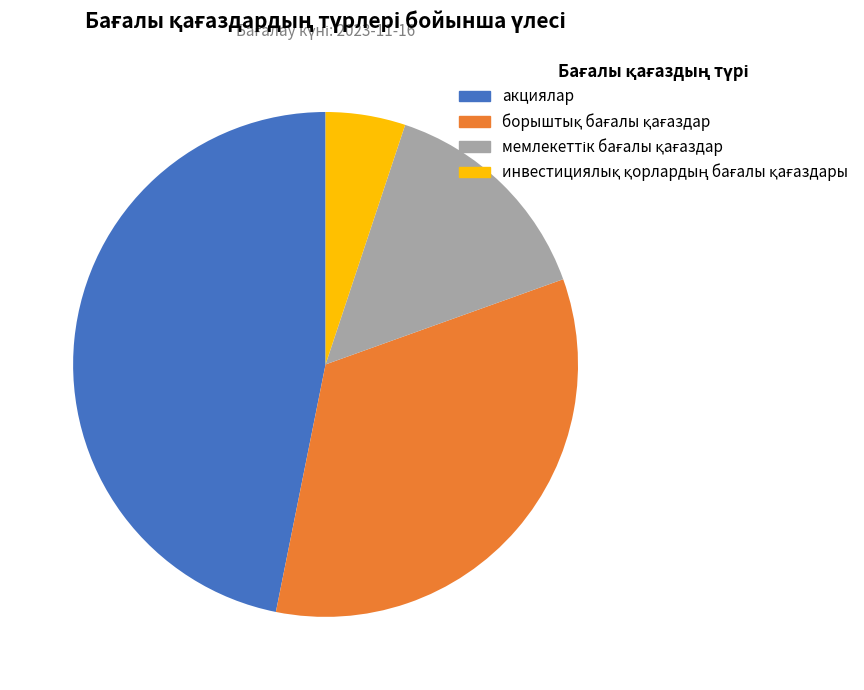

How many segments does this pie chart have?

4